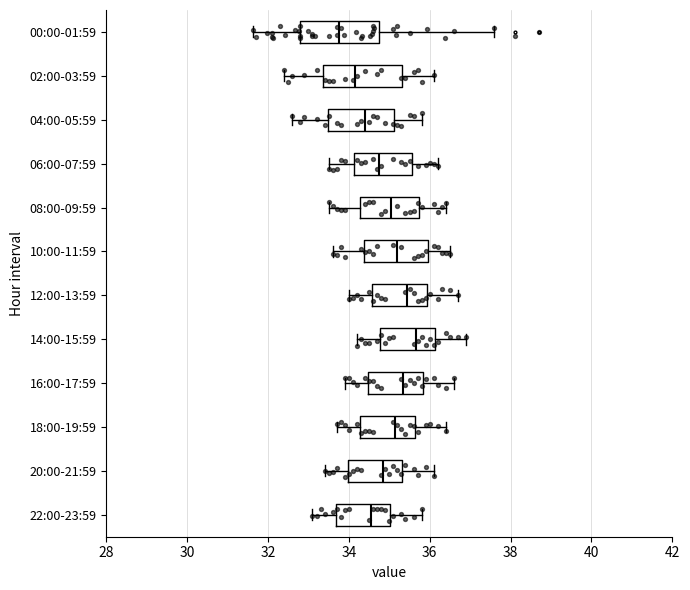

Reading bottom to top, read every box against the x-axis: the position of its median line, the range the box covers, and the ends of its whiskers. The values are not printed on the chart, so give them approximately, as read against the axis.

22:00-23:59: median 34.6, box 33.6 to 35.0, whiskers 33.2 to 35.8
20:00-21:59: median 34.8, box 34.0 to 35.4, whiskers 33.4 to 36.2
18:00-19:59: median 35.2, box 34.2 to 35.6, whiskers 33.8 to 36.4
16:00-17:59: median 35.4, box 34.4 to 35.8, whiskers 34.0 to 36.6
14:00-15:59: median 35.6, box 34.8 to 36.2, whiskers 34.2 to 37.0
12:00-13:59: median 35.4, box 34.6 to 36.0, whiskers 34.0 to 36.8
10:00-11:59: median 35.2, box 34.4 to 36.0, whiskers 33.6 to 36.6
08:00-09:59: median 35.0, box 34.2 to 35.8, whiskers 33.6 to 36.4
06:00-07:59: median 34.8, box 34.2 to 35.6, whiskers 33.6 to 36.2
04:00-05:59: median 34.4, box 33.4 to 35.2, whiskers 32.6 to 35.8
02:00-03:59: median 34.2, box 33.4 to 35.4, whiskers 32.4 to 36.2
00:00-01:59: median 33.8, box 32.8 to 34.8, whiskers 31.6 to 37.6